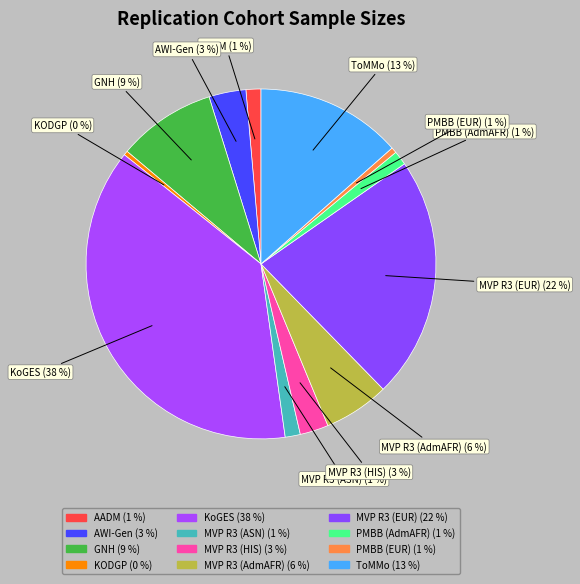

Which category has the biggest portion of the pie?

KoGES